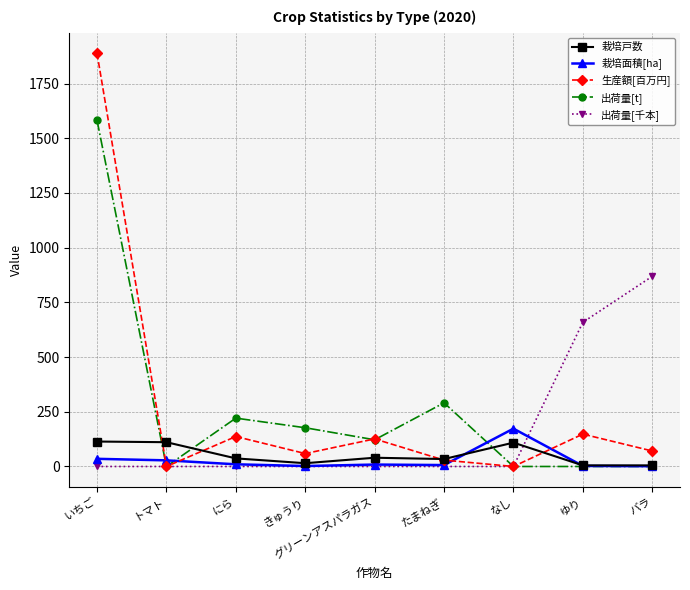

At which category does the chart reach its peak across all series?

いちご